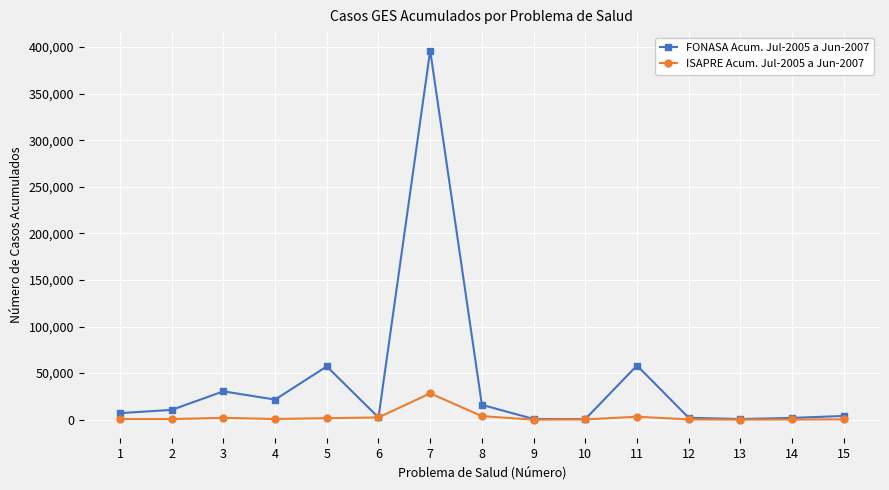

What is the difference between the FONASA Acum. Jul-2005 a Jun-2007 values at 4 and 10?

20948